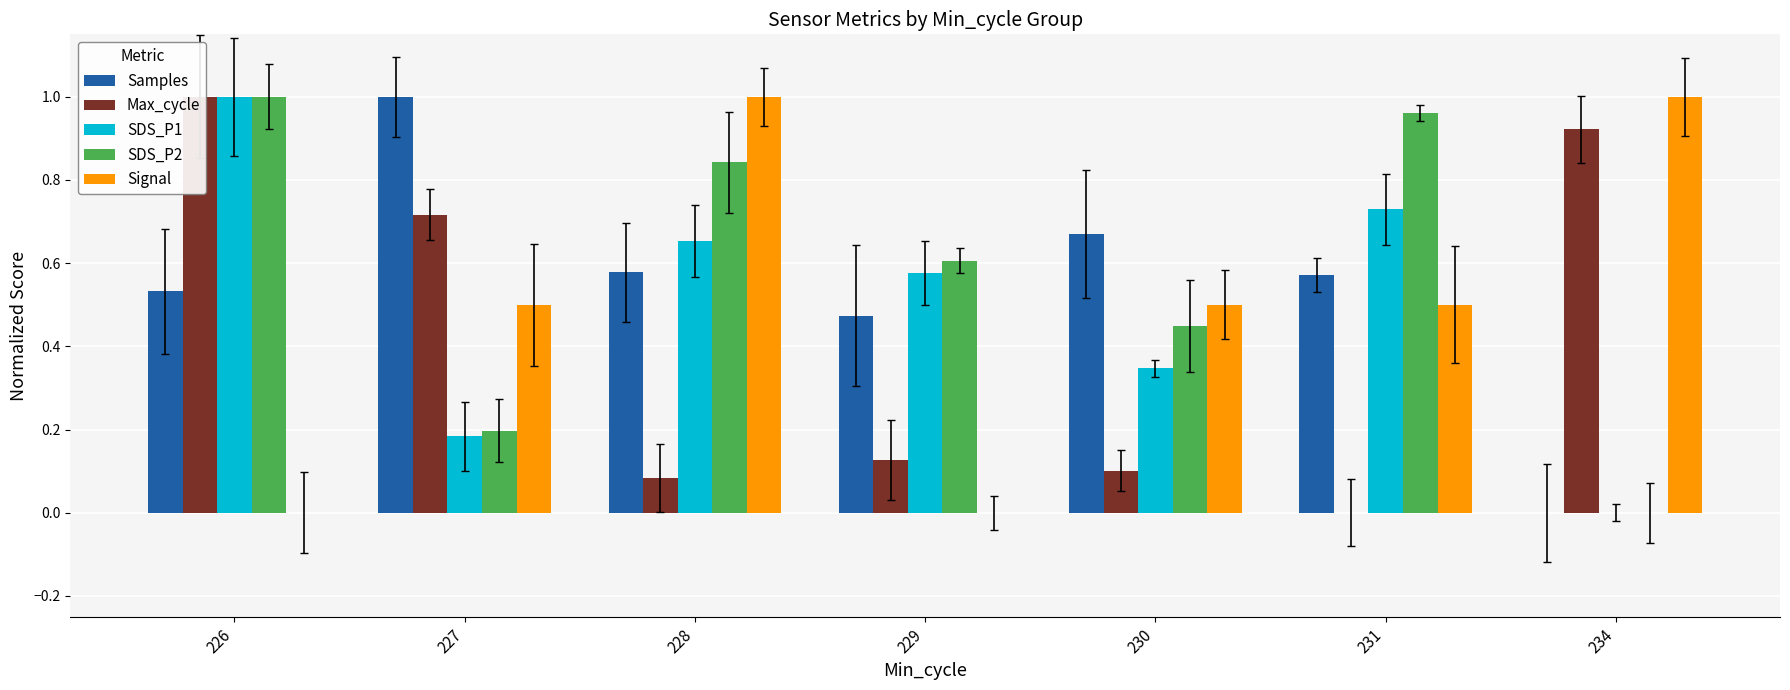

Is it true that SDS_P1 equals 1.0 at 226?

True